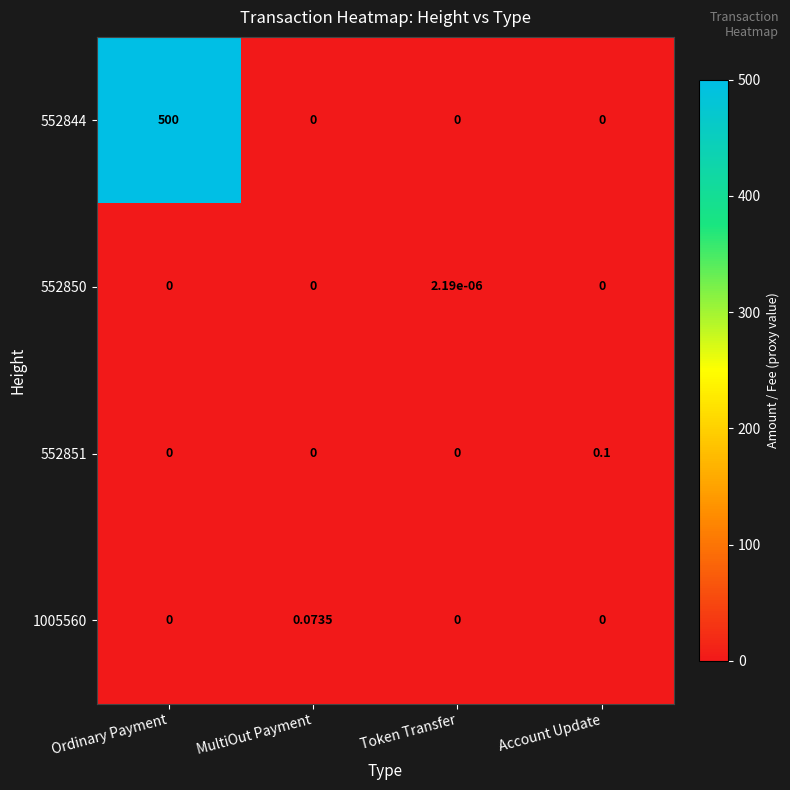

At which category is the sum across all series the highest?

Ordinary Payment